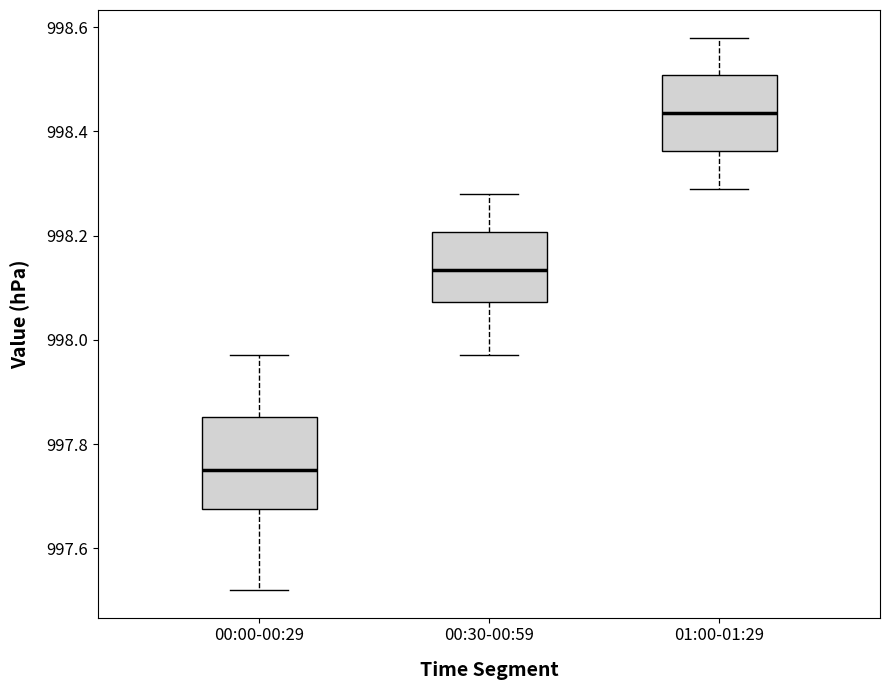

Where does the lower whisker of the box for 00:30-00:59 end on the y-axis? The values are not printed on the chart, so give them approximately, as read against the axis.

997.98